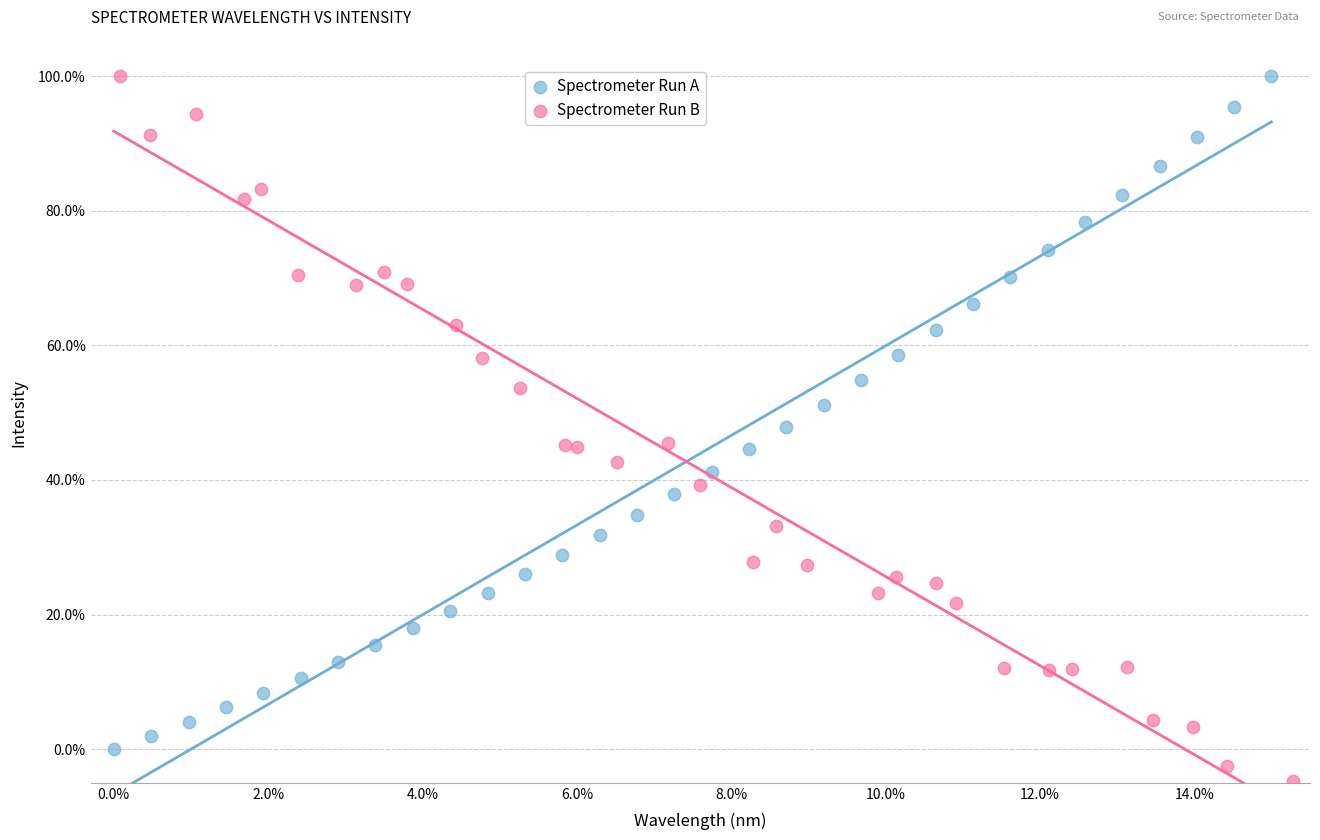

Which series contains the lowest Y value?

Spectrometer Run B